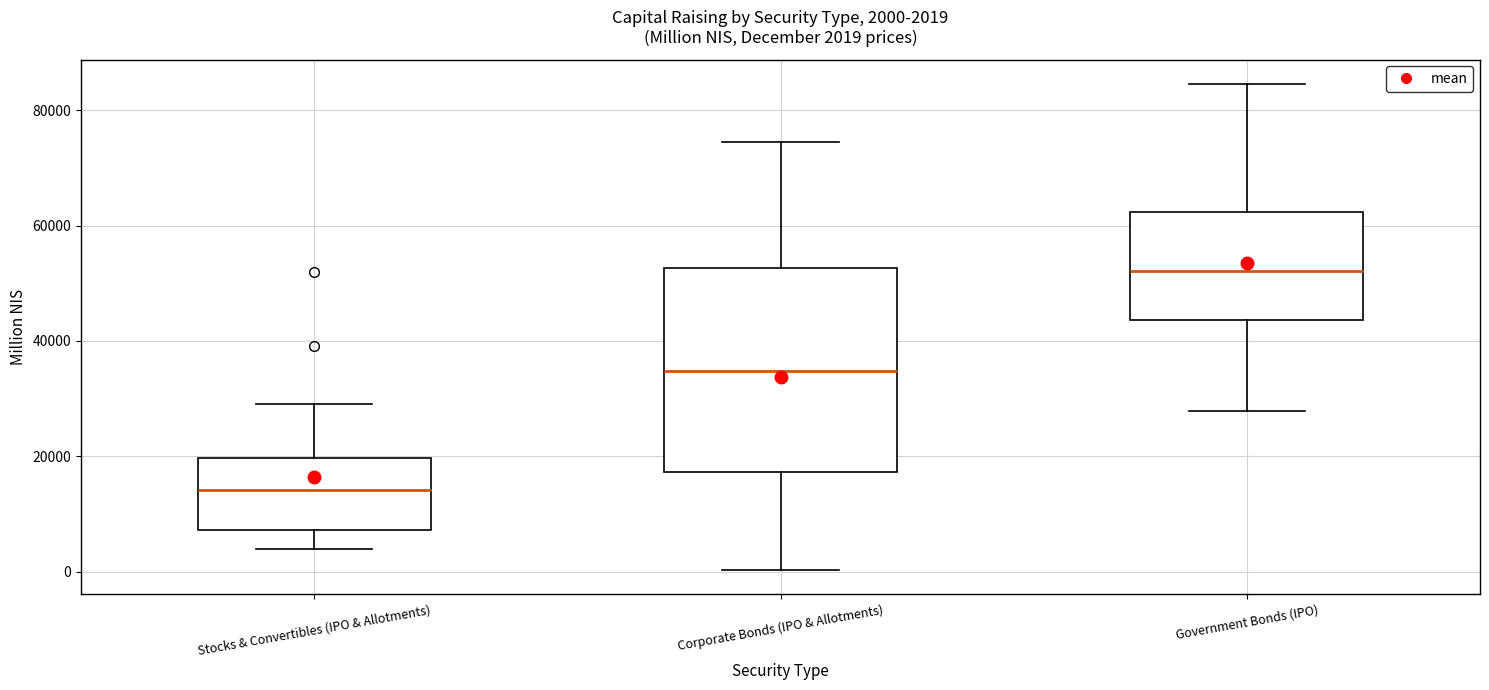

Comparing the boxes themselves (not the whiskers), which one is the tallest?

Corporate Bonds (IPO & Allotments)